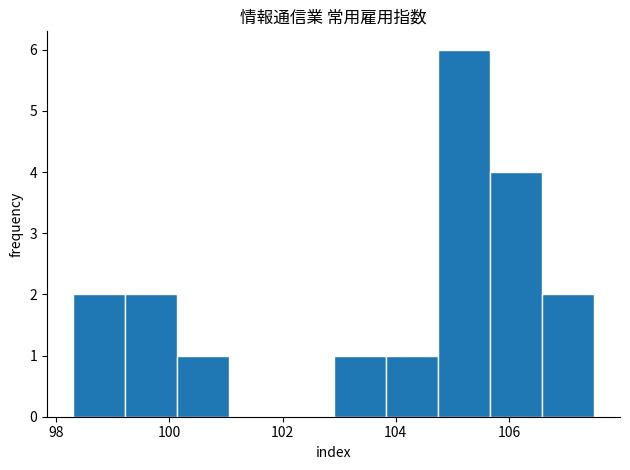

How tall is the bar that spans 105.66 to 106.58 on the x-axis? Neither the bar edges nor the heights are printed on the chart, so give them approximately, as read against the axes.

4